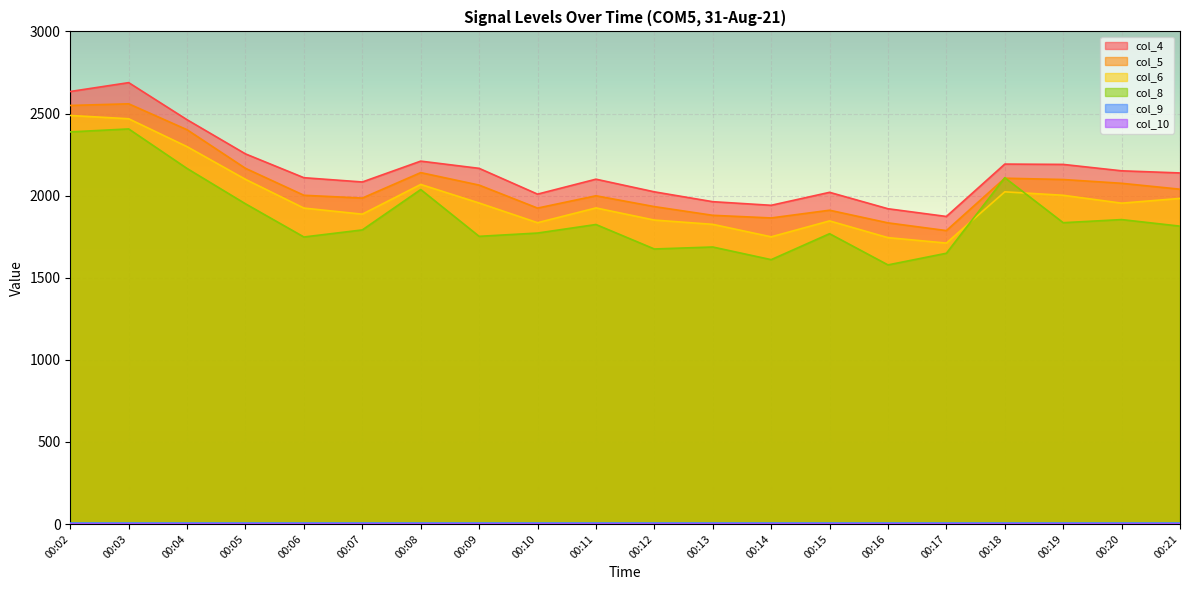

True or false: col_5 and col_4 intersect in this chart.

False